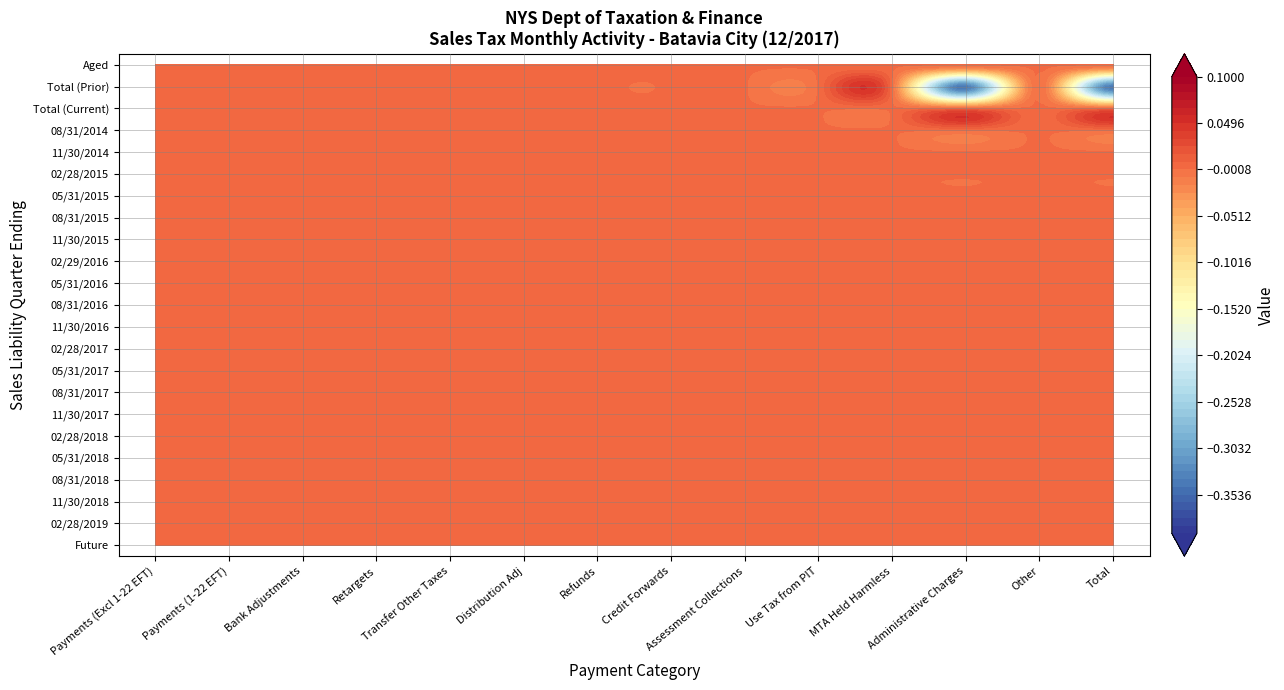

Between 2 and 0, which is larger?

2